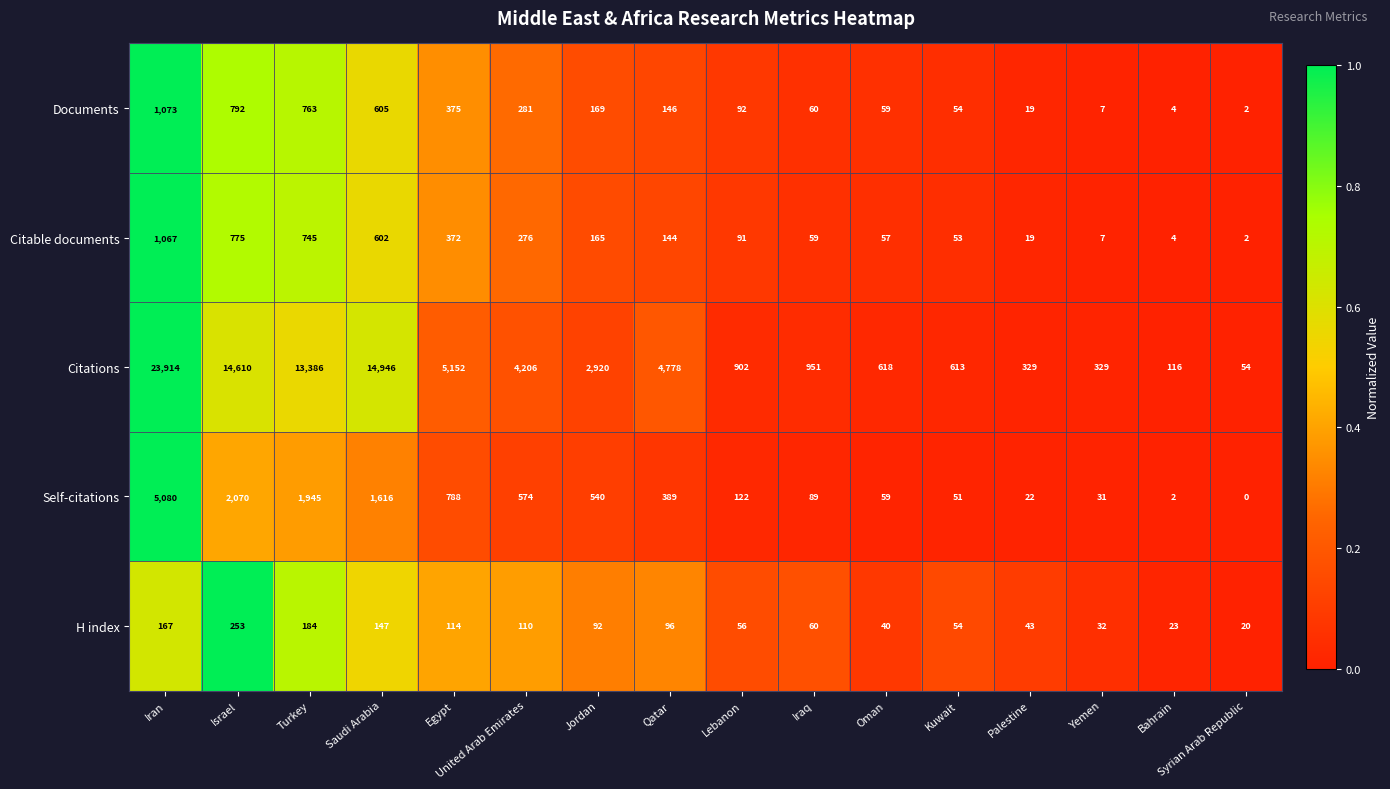

Between Israel and Oman, which series saw the biggest shift?

Citations